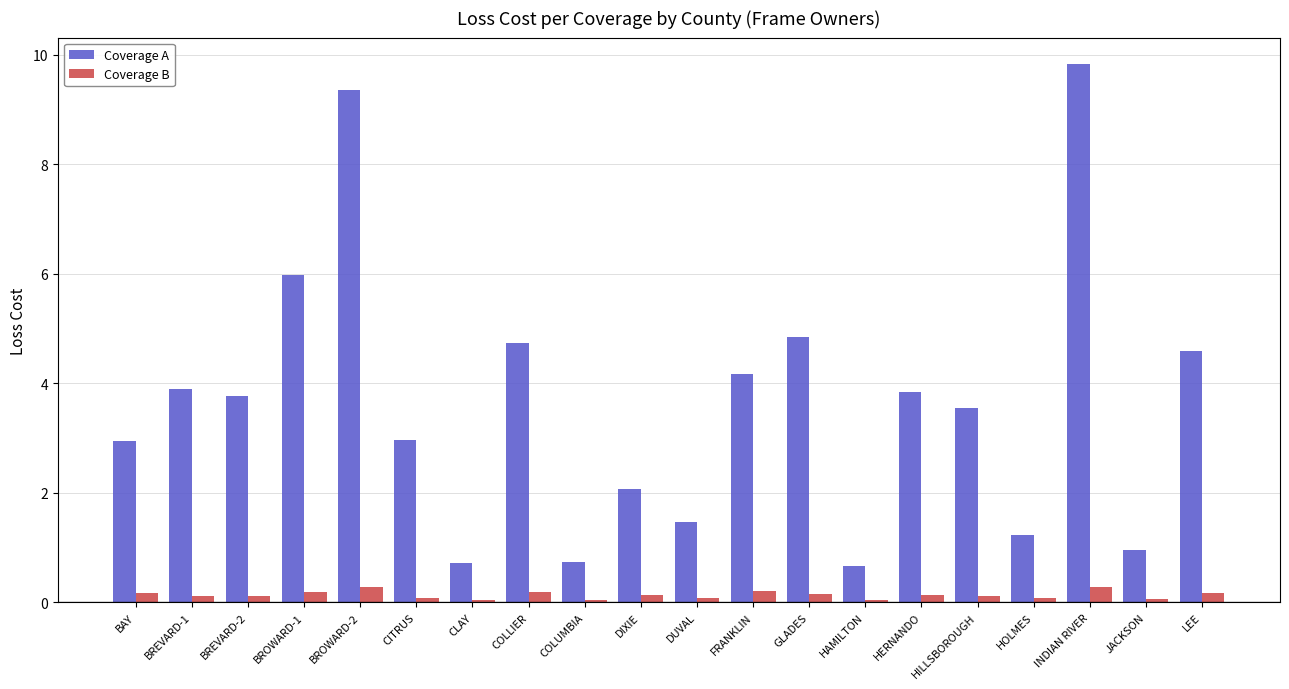

How many data points does each series have?

20